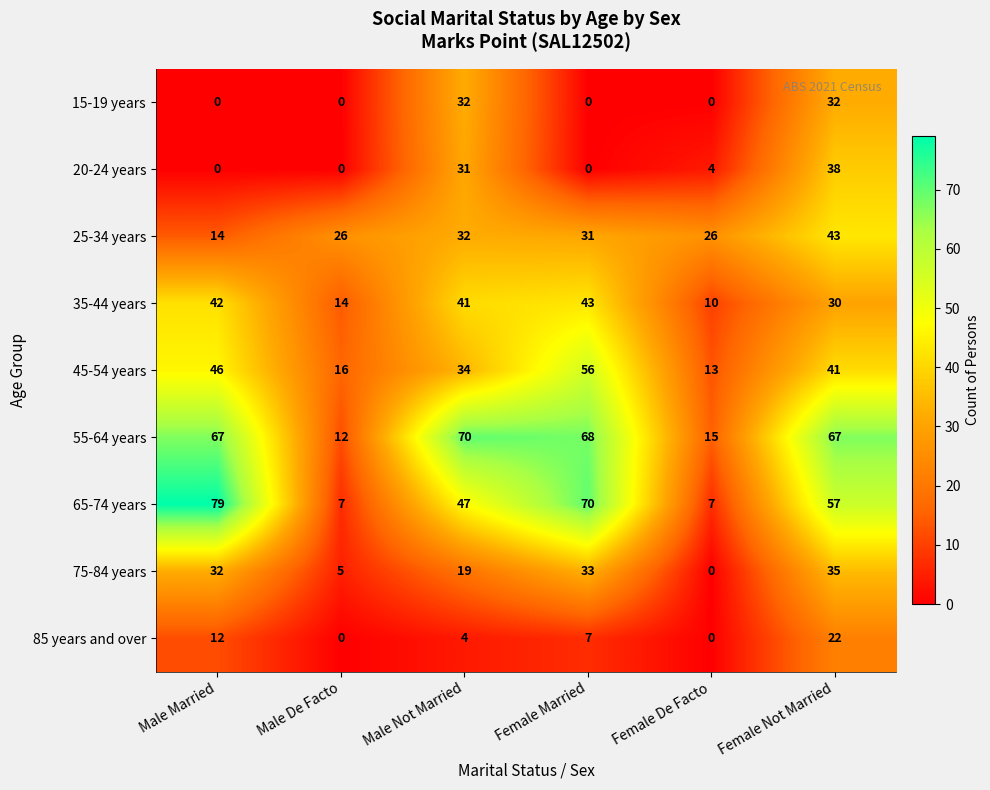

At which category is the sum across all series the highest?

Female Not Married